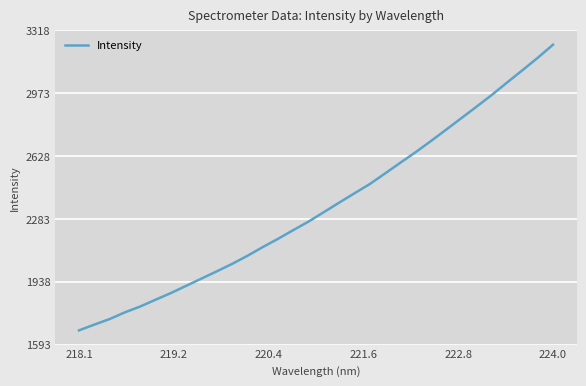

What is the smallest value displayed?

1671.8